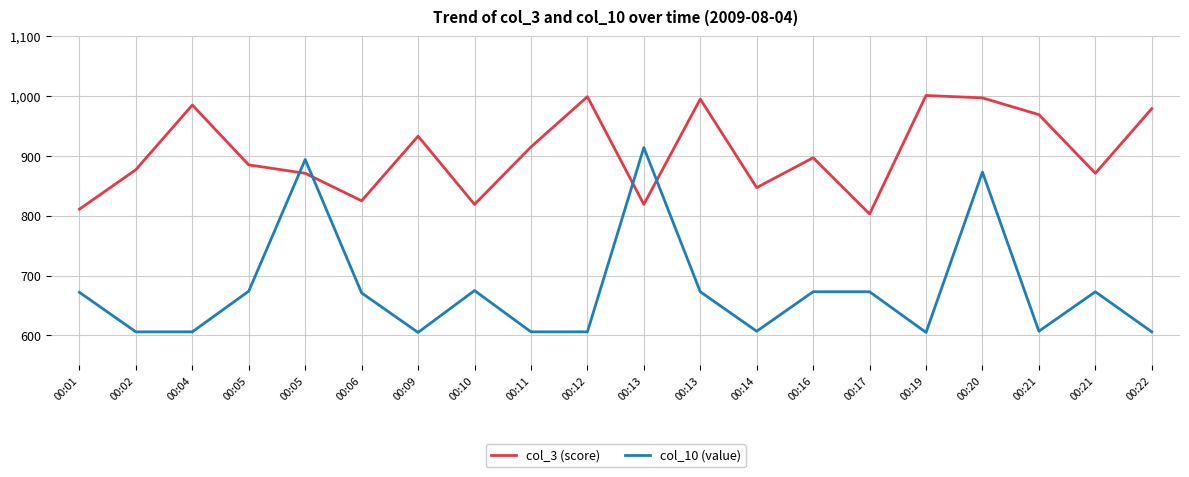

How many lines are shown in the chart?

2